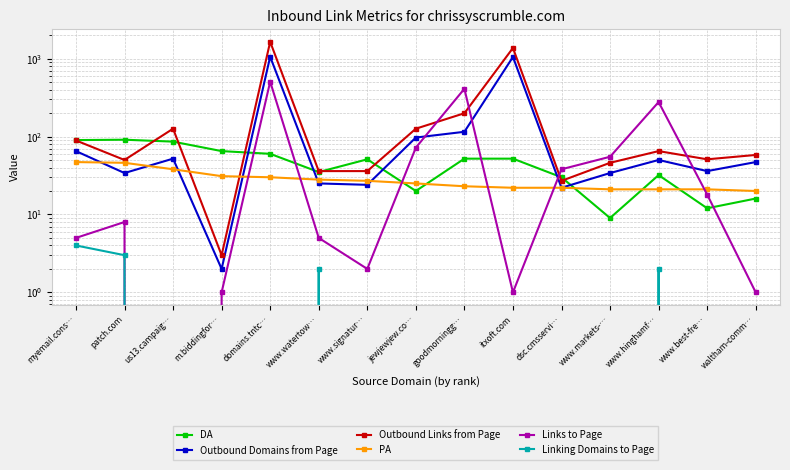

Which series has the widest spread of values?

Outbound Links from Page